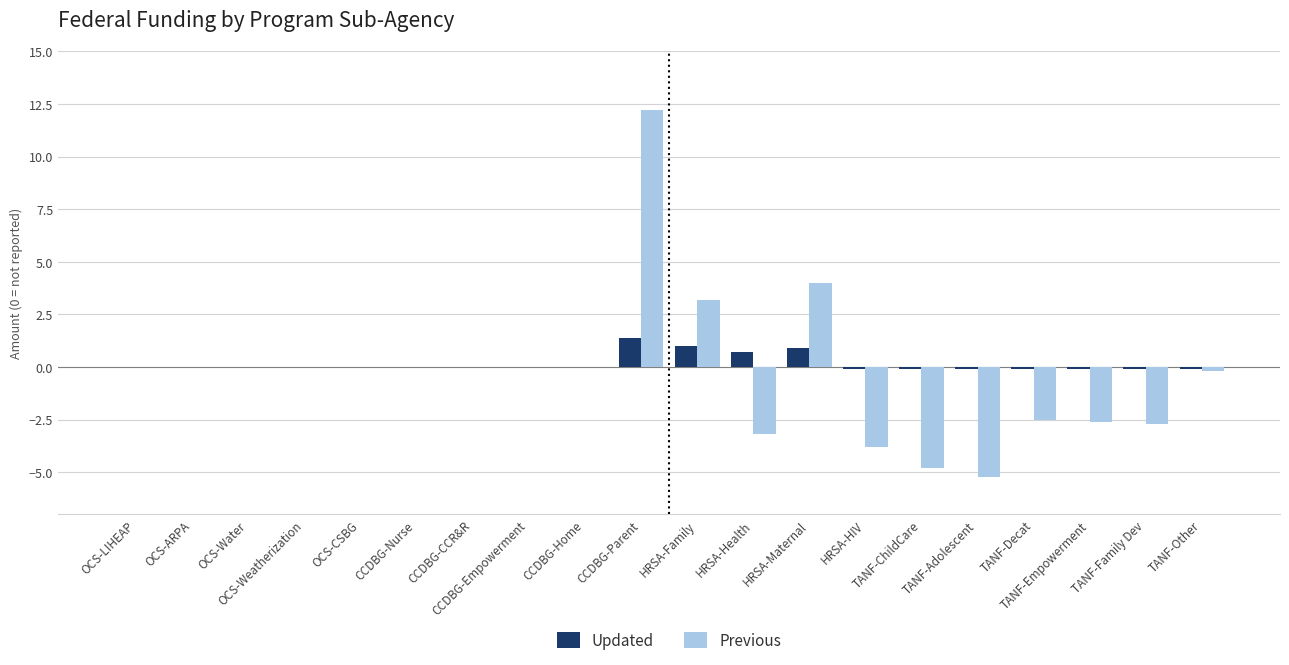

What is the sum of all Updated values?

3.3